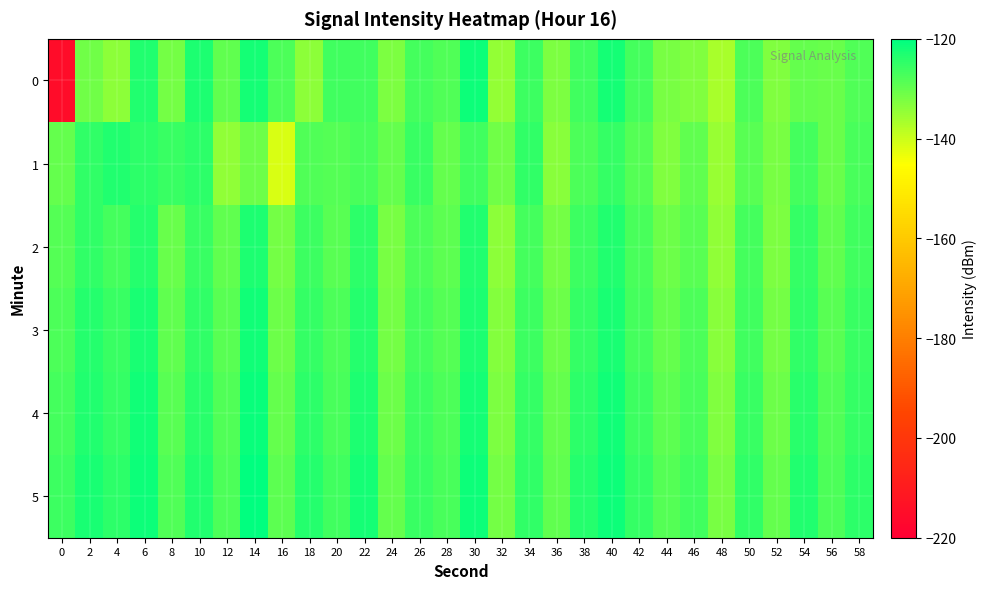

Reading left to right, what are all the values shown in this chart?

0: 0=-215.3	2=-131.1	4=-134.1	6=-123.4	8=-131.5	10=-123.0	12=-129.5	14=-122.1	16=-127.5	18=-133.7	20=-126.3	22=-126.3	24=-132.5	26=-127.0	28=-128.1	30=-121.4	32=-134.6	34=-126.2	36=-132.2	38=-126.5	40=-122.2	42=-126.9	44=-131.8	46=-132.6	48=-136.6	50=-127.6	52=-132.6	54=-129.8	56=-130.2	58=-128.0
1: 0=-129.9	2=-125.1	4=-123.2	6=-124.4	8=-125.8	10=-124.5	12=-134.2	14=-130.9	16=-141.1	18=-127.8	20=-128.5	22=-127.3	24=-130.1	26=-125.6	28=-129.8	30=-126.4	32=-131.2	34=-124.9	36=-133.5	38=-127.7	40=-125.1	42=-128.3	44=-132.6	46=-129.4	48=-135.2	50=-128.8	52=-131.9	54=-126.7	56=-130.5	58=-127.2
2: 0=-128.3	2=-124.7	4=-126.9	6=-123.8	8=-130.2	10=-125.5	12=-129.7	14=-122.8	16=-131.4	18=-126.1	20=-128.9	22=-124.3	24=-132.1	26=-127.6	28=-129.3	30=-123.5	32=-133.8	34=-126.8	36=-131.6	38=-125.9	40=-123.2	42=-127.4	44=-130.8	46=-128.6	48=-134.1	50=-127.0	52=-132.3	54=-125.4	56=-129.6	58=-126.5
3: 0=-127.5	2=-123.9	4=-125.8	6=-122.4	8=-129.6	10=-124.8	12=-128.9	14=-121.7	16=-130.7	18=-125.3	20=-127.8	22=-123.6	24=-131.4	26=-126.9	28=-128.5	30=-122.8	32=-132.9	34=-126.1	36=-130.8	38=-125.2	40=-122.6	42=-126.7	44=-129.9	46=-127.8	48=-133.4	50=-126.3	52=-131.5	54=-124.7	56=-128.9	58=-125.8
4: 0=-126.8	2=-123.2	4=-125.1	6=-121.9	8=-128.9	10=-124.1	12=-128.2	14=-121.0	16=-130.0	18=-124.6	20=-127.1	22=-122.9	24=-130.7	26=-126.2	28=-127.8	30=-122.1	32=-132.2	34=-125.4	36=-130.1	38=-124.5	40=-121.9	42=-126.0	44=-129.2	46=-127.1	48=-132.7	50=-125.6	52=-130.8	54=-124.0	56=-128.2	58=-125.1
5: 0=-126.1	2=-122.5	4=-124.4	6=-121.2	8=-128.2	10=-123.4	12=-127.5	14=-120.3	16=-129.3	18=-123.9	20=-126.4	22=-122.2	24=-130.0	26=-125.5	28=-127.1	30=-121.4	32=-131.5	34=-124.7	36=-129.4	38=-123.8	40=-121.2	42=-125.3	44=-128.5	46=-126.4	48=-132.0	50=-124.9	52=-130.1	54=-123.3	56=-127.5	58=-124.4